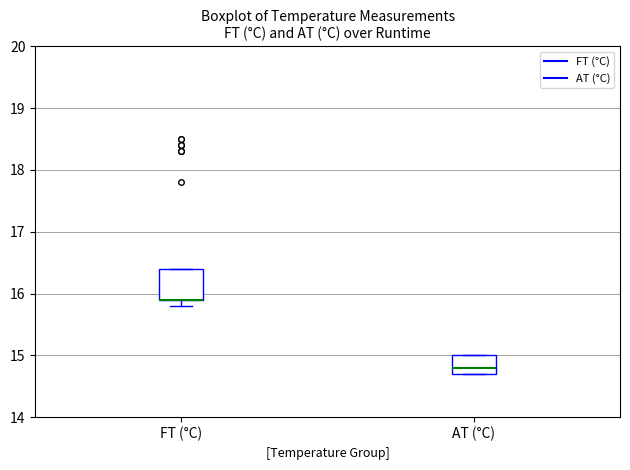

Reading left to right, read every box against the y-axis: the position of its median line, the range the box covers, and the ends of its whiskers. The values are not printed on the chart, so give them approximately, as read against the axis.

FT (°C): median 15.9 (drawn on the box's lower edge), box 15.9 to 16.4, whiskers 15.8 to 16.4
AT (°C): median 14.8, box 14.7 to 15.0, whiskers 14.7 to 15.0